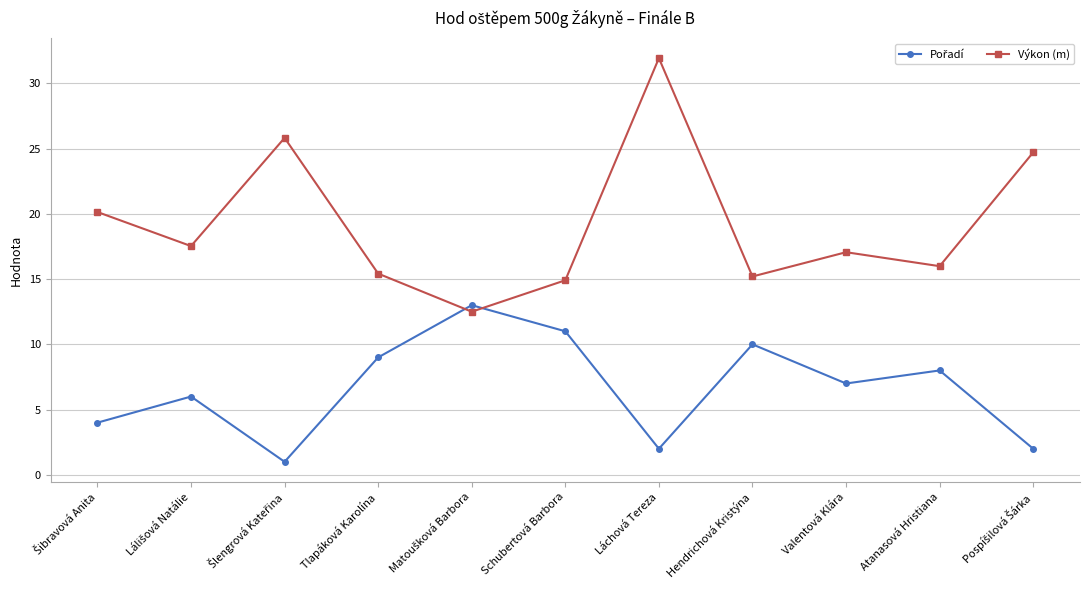

At which category is the sum across all series the highest?

Láchová Tereza